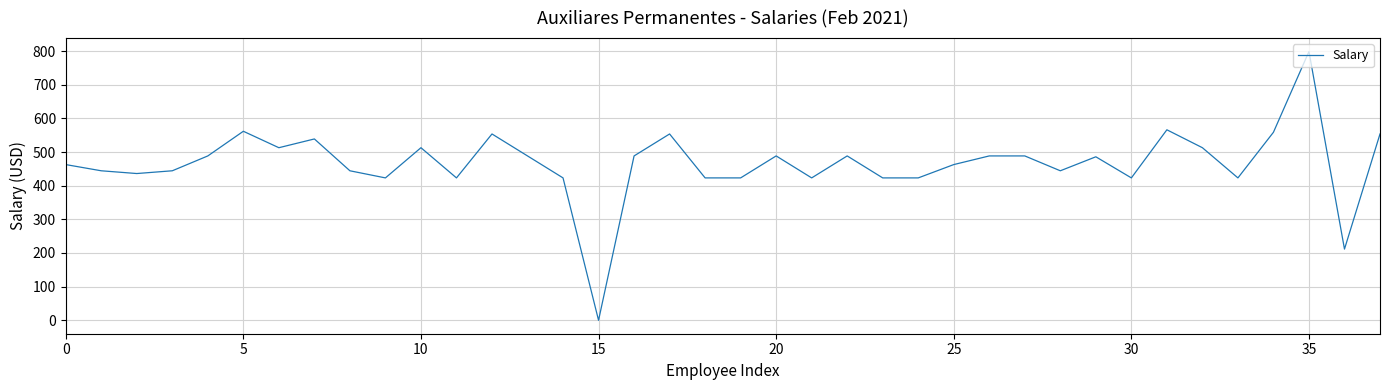

Does the chart have visible grid lines?

Yes